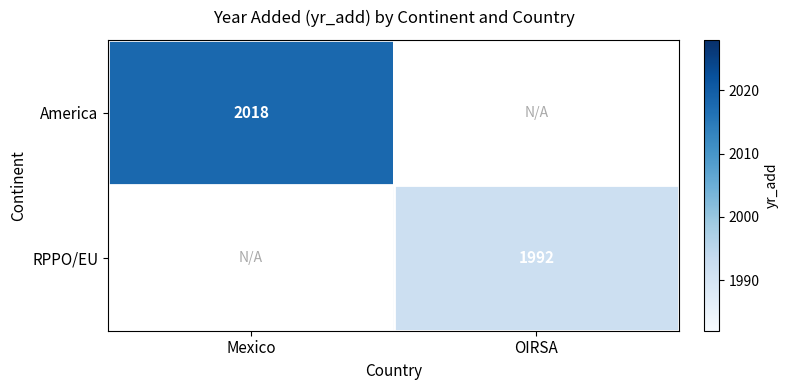

True or false: America has a value of 2018 at Mexico.

True